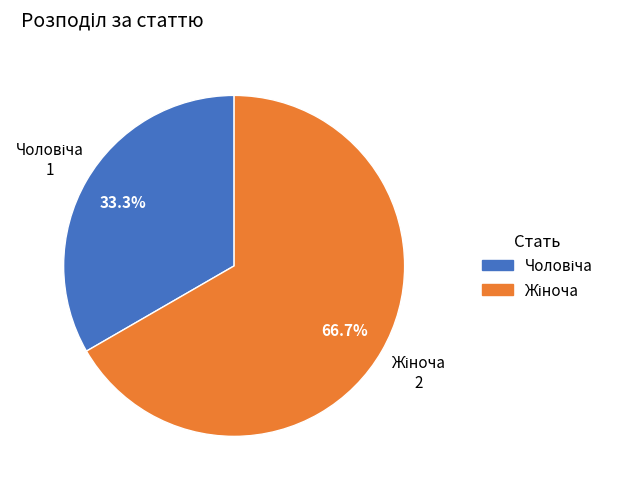

Is there any slice that represents more than half of the pie?

Yes